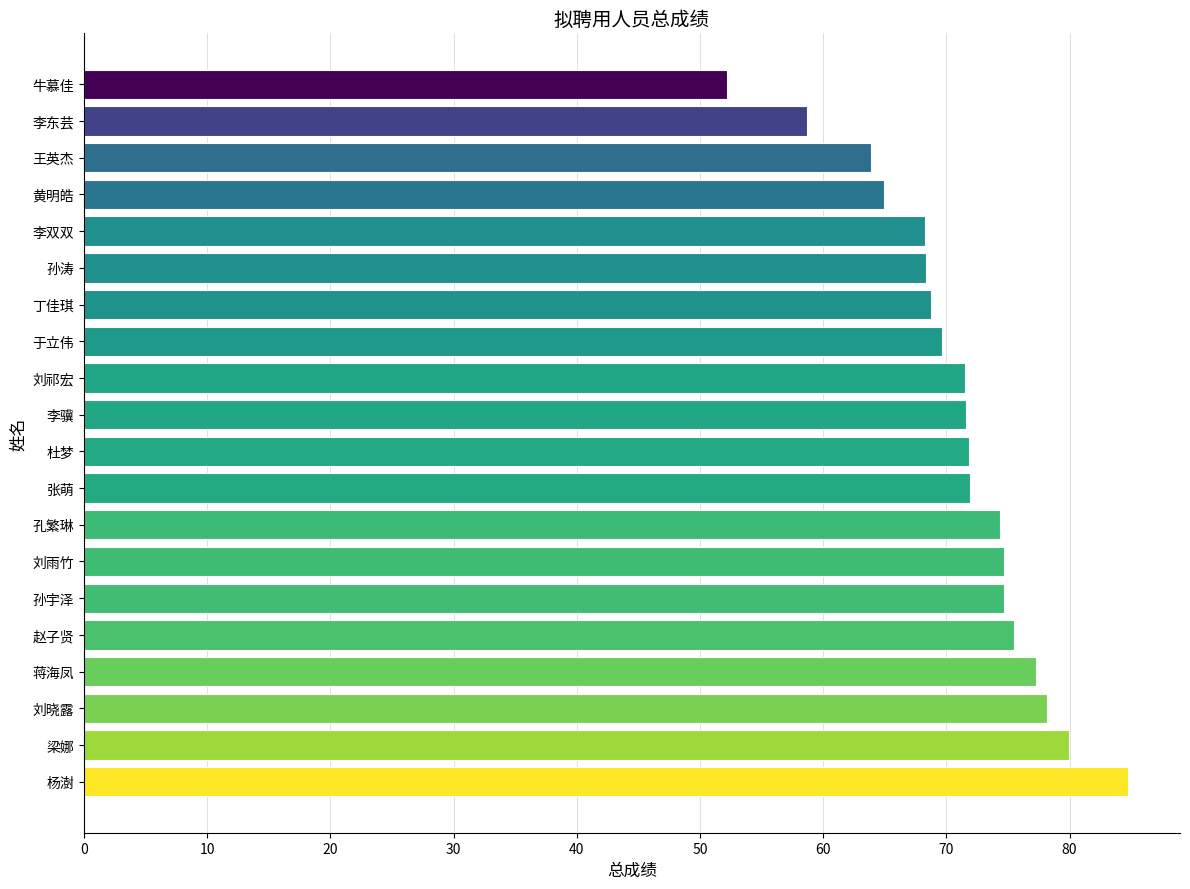

How many values are below 71?

8